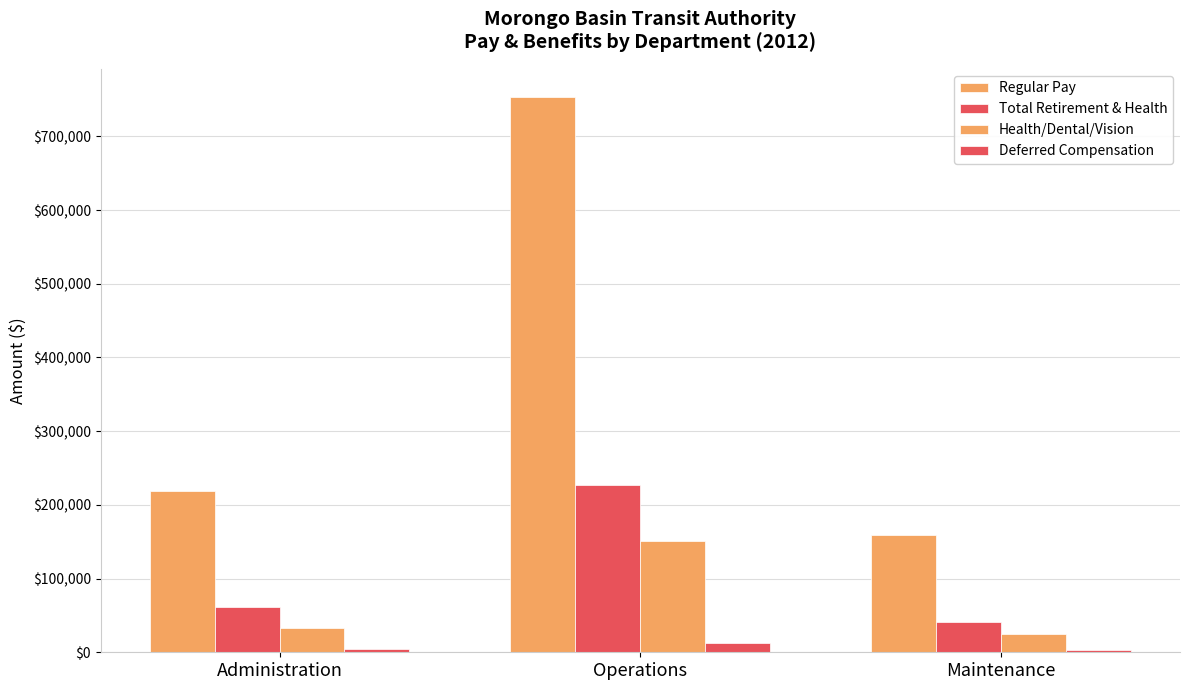

The Regular Pay series shows 1014687 at Operations. True or false?

False